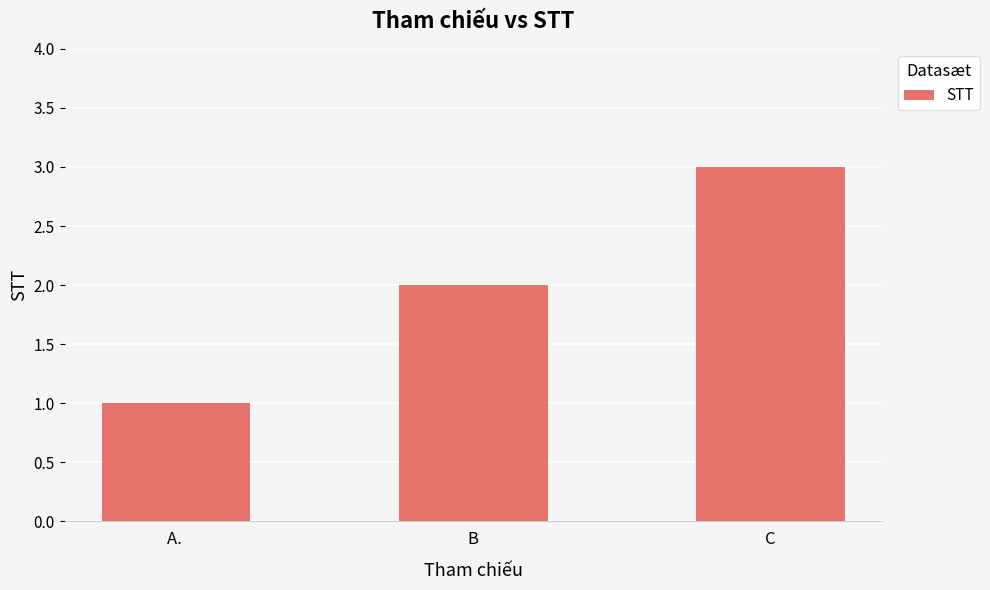

What is the label of the 3rd bar from the right?

A. 